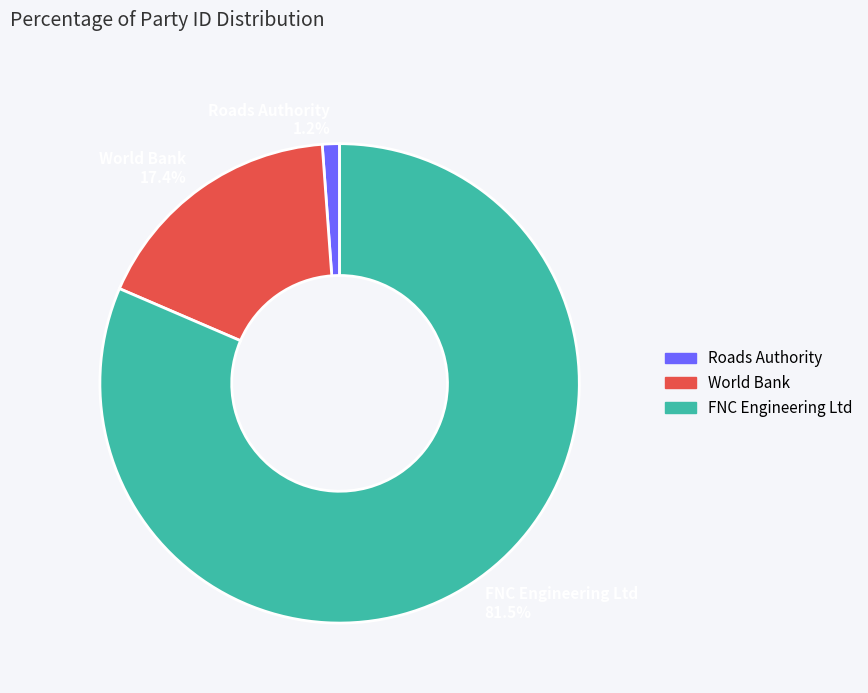

Which category has the biggest portion of the pie?

FNC Engineering Ltd